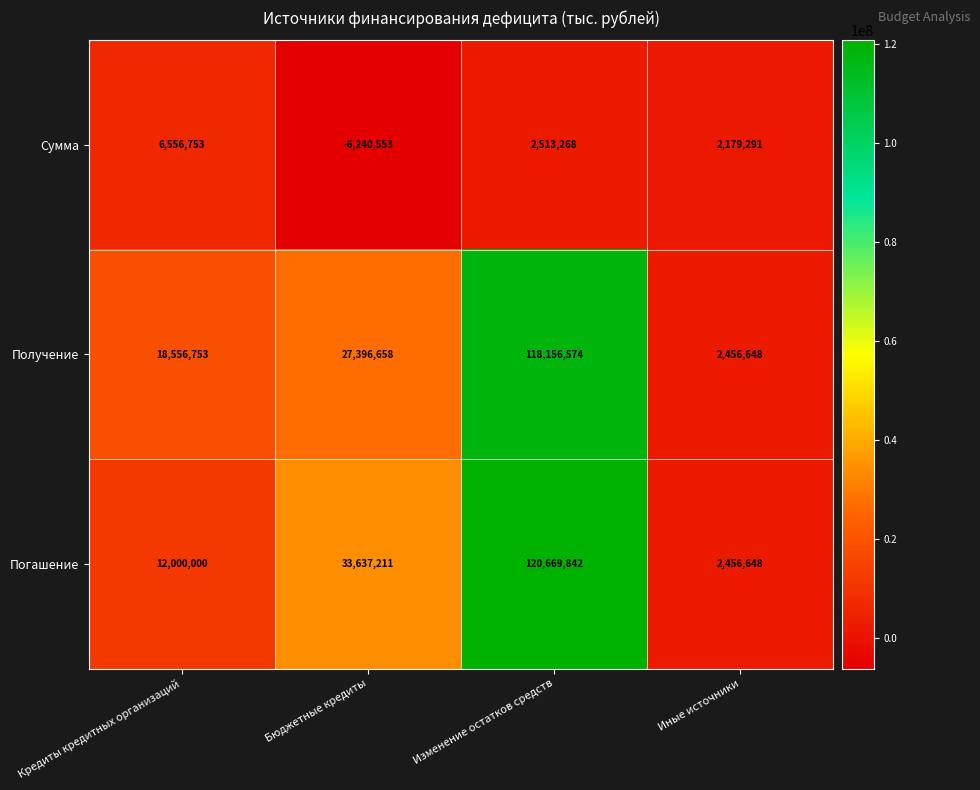

At how many categories does at least one series exceed 109911?

4